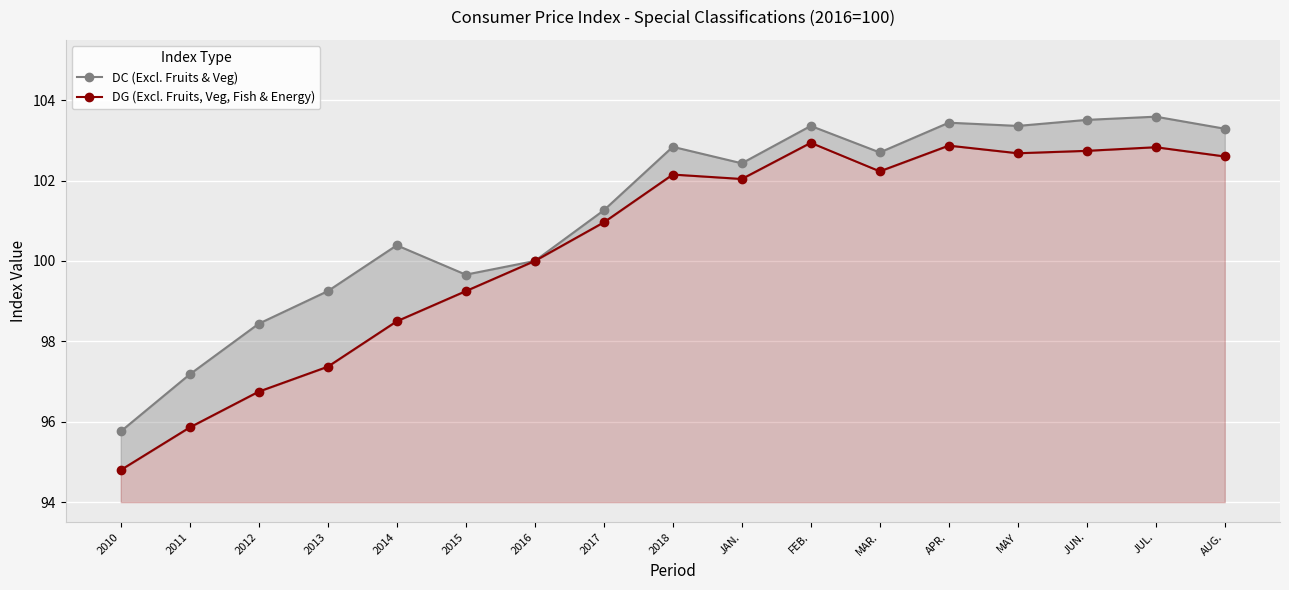

Where does the DC (Excl. Fruits & Veg) series first go above 102?

2018